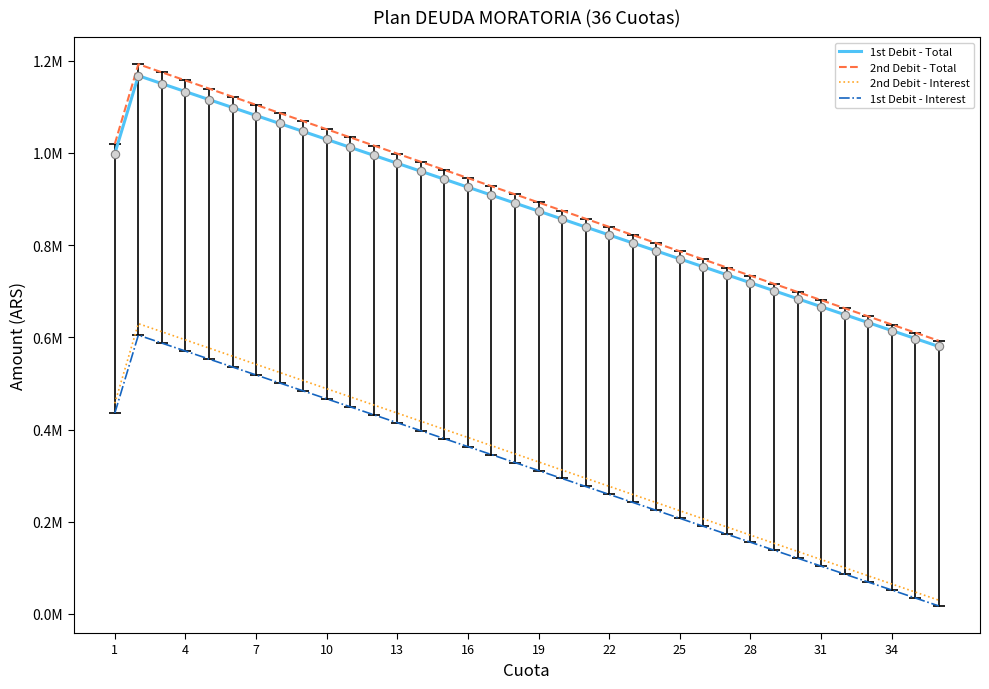

Does the chart have visible grid lines?

No